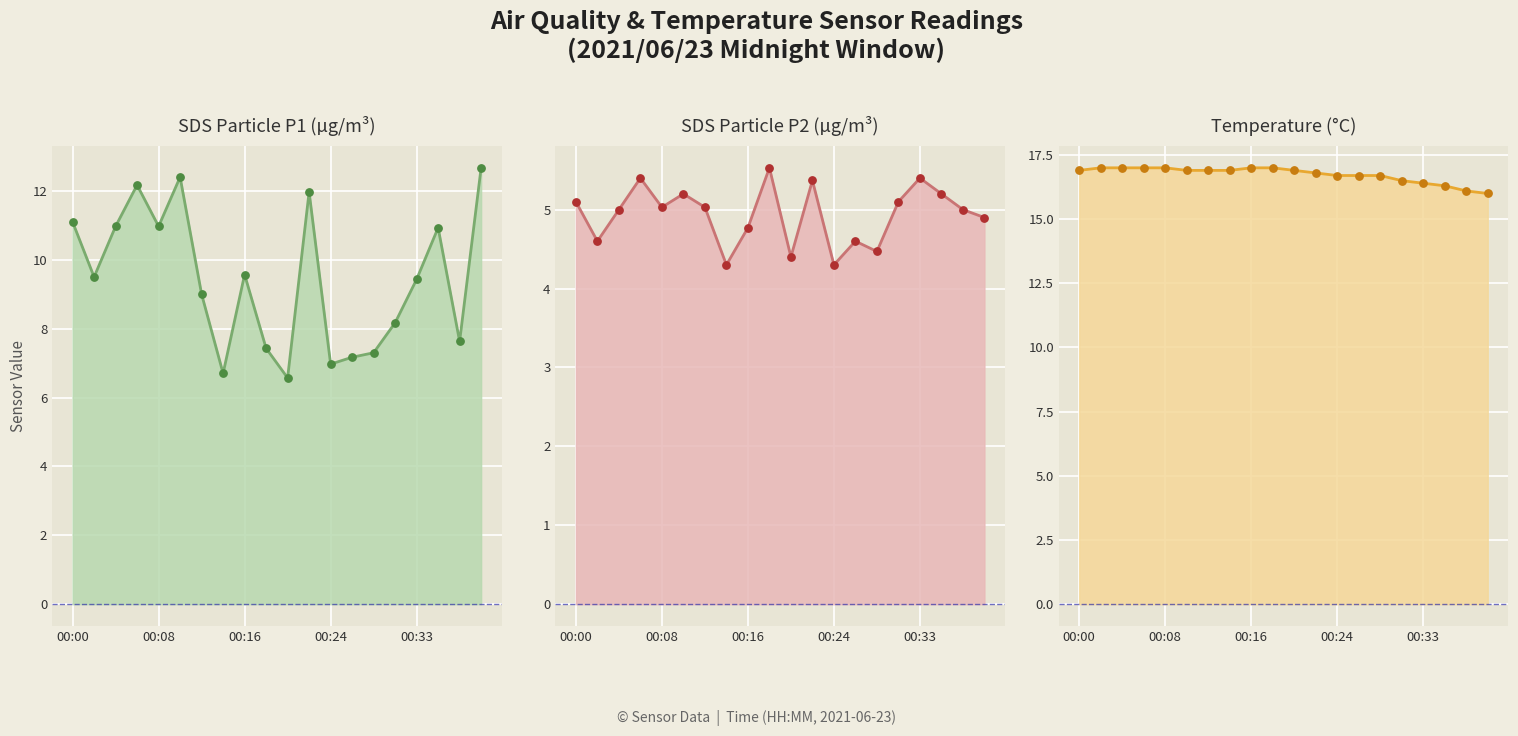

At how many categories does at least one series exceed 7?

20